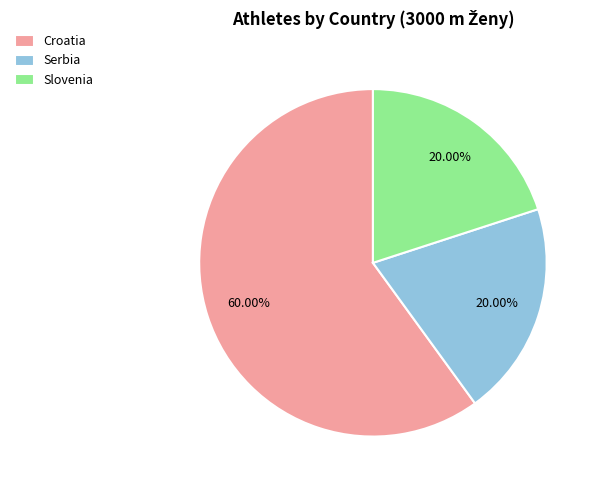

Is the sum of Slovenia and Serbia greater than half?

No